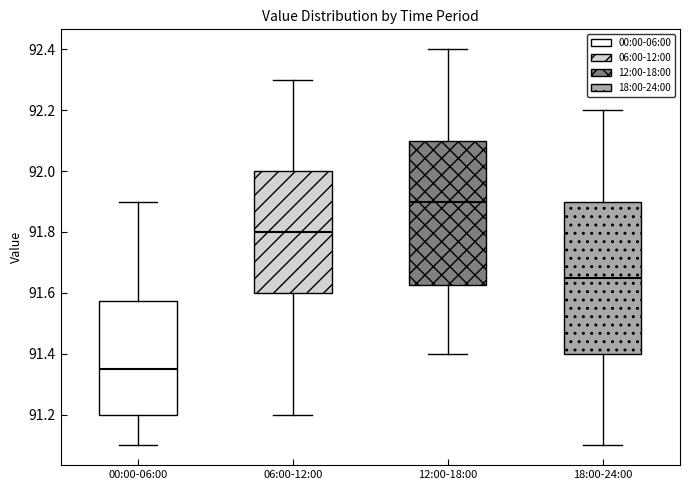

Reading left to right, read every box against the y-axis: the position of its median line, the range the box covers, and the ends of its whiskers. The values are not printed on the chart, so give them approximately, as read against the axis.

00:00-06:00: median 91.36, box 91.20 to 91.58, whiskers 91.10 to 91.90
06:00-12:00: median 91.80, box 91.60 to 92.00, whiskers 91.20 to 92.30
12:00-18:00: median 91.90, box 91.62 to 92.10, whiskers 91.40 to 92.40
18:00-24:00: median 91.66, box 91.40 to 91.90, whiskers 91.10 to 92.20